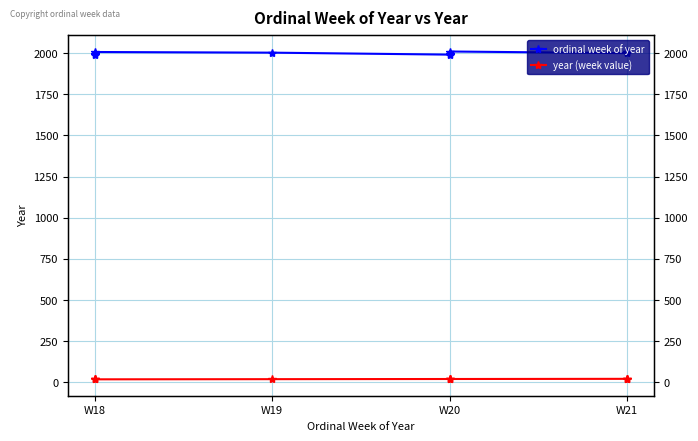

True or false: ordinal week of year and year (week value) intersect in this chart.

False